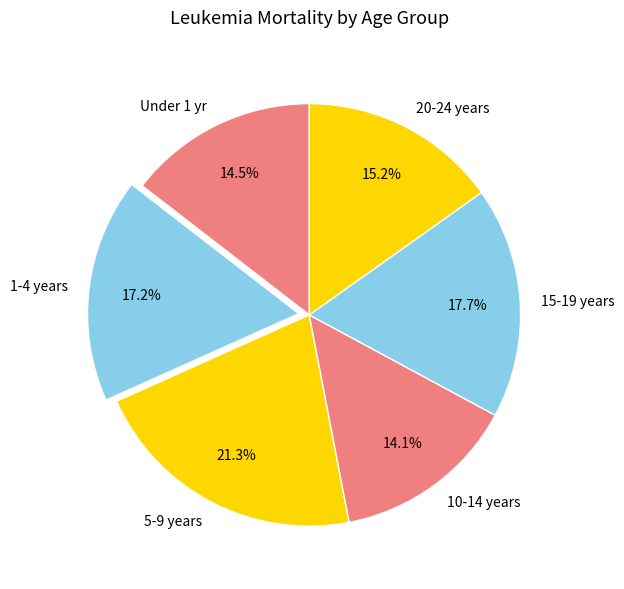

Does 20-24 years represent more than half of the total?

No